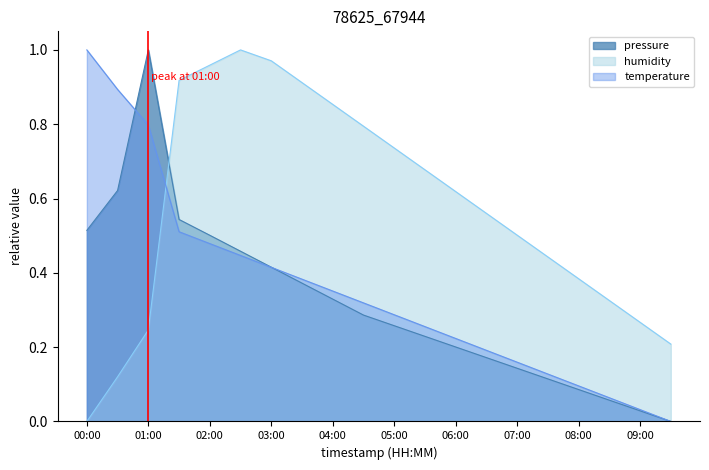

List the series in order of their peak value, highest first.

pressure, humidity, temperature